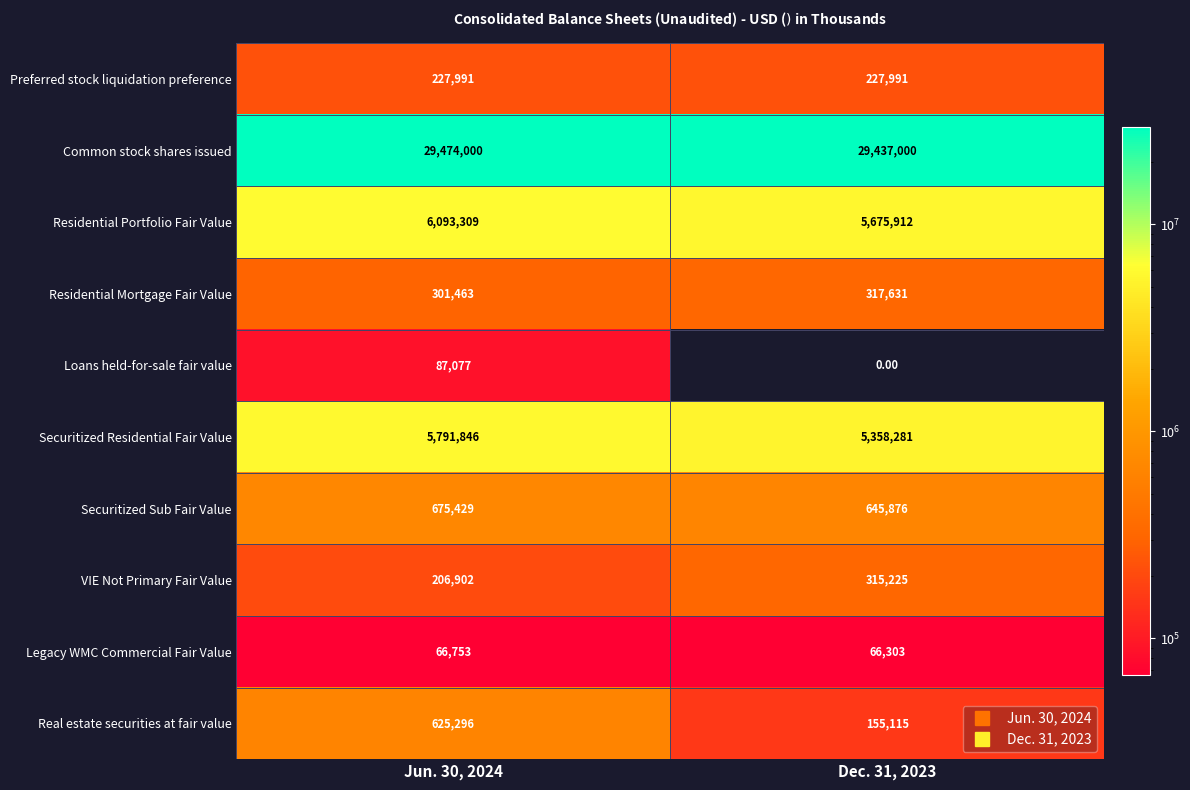

List the series in order of their peak value, highest first.

Common stock shares issued, Residential Portfolio Fair Value, Securitized Residential Fair Value, Securitized Sub Fair Value, Real estate securities at fair value, Residential Mortgage Fair Value, VIE Not Primary Fair Value, Preferred stock liquidation preference, Loans held-for-sale fair value, Legacy WMC Commercial Fair Value